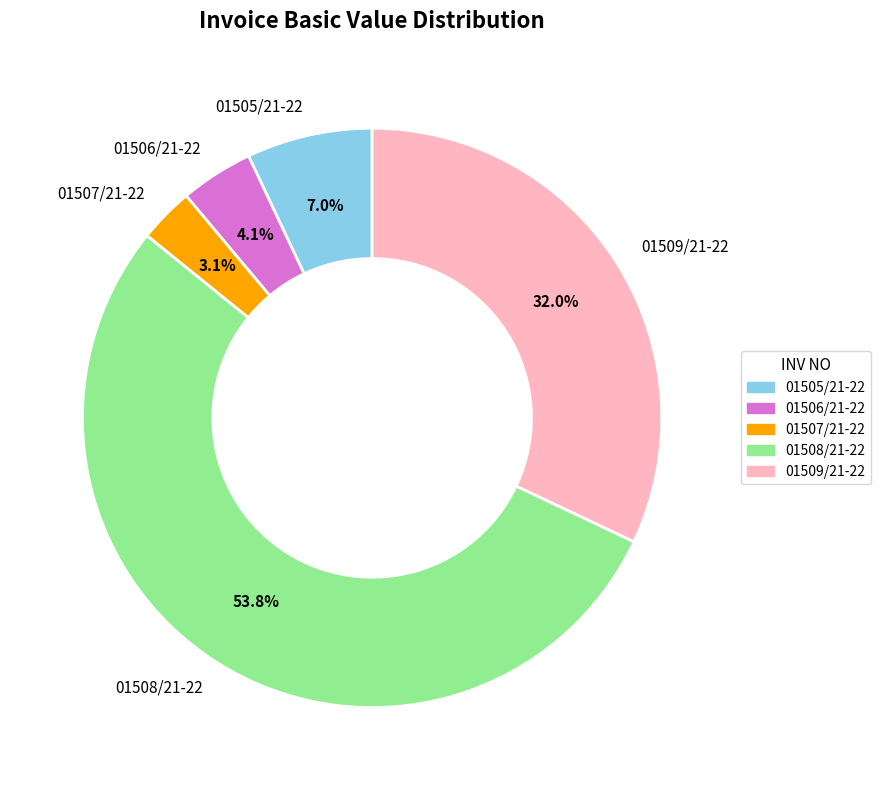

Does any single category account for the majority?

Yes